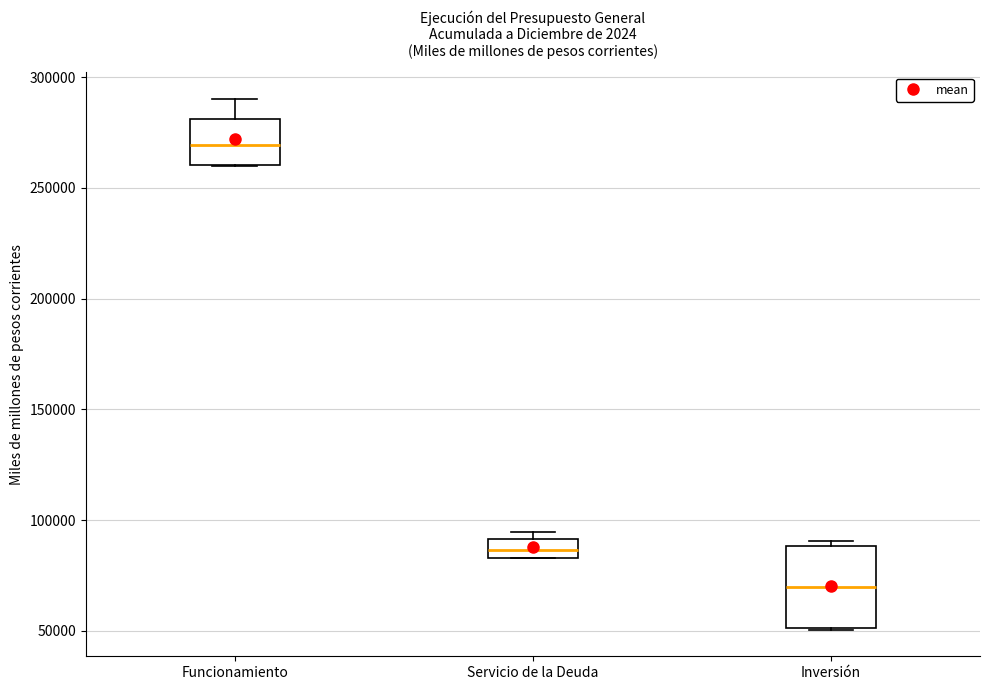

Reading left to right, read every box against the y-axis: the position of its median line, the range the box covers, and the ends of its whiskers. The values are not printed on the chart, so give them approximately, as read against the axis.

Funcionamiento: median 270000, box 260000 to 280000, whiskers 260000 to 290000
Servicio de la Deuda: median 85000 (inside the box), box 85000 to 90000, whiskers 85000 to 95000
Inversión: median 70000, box 50000 to 90000, whiskers 50000 to 90000 (just above the box's upper edge)